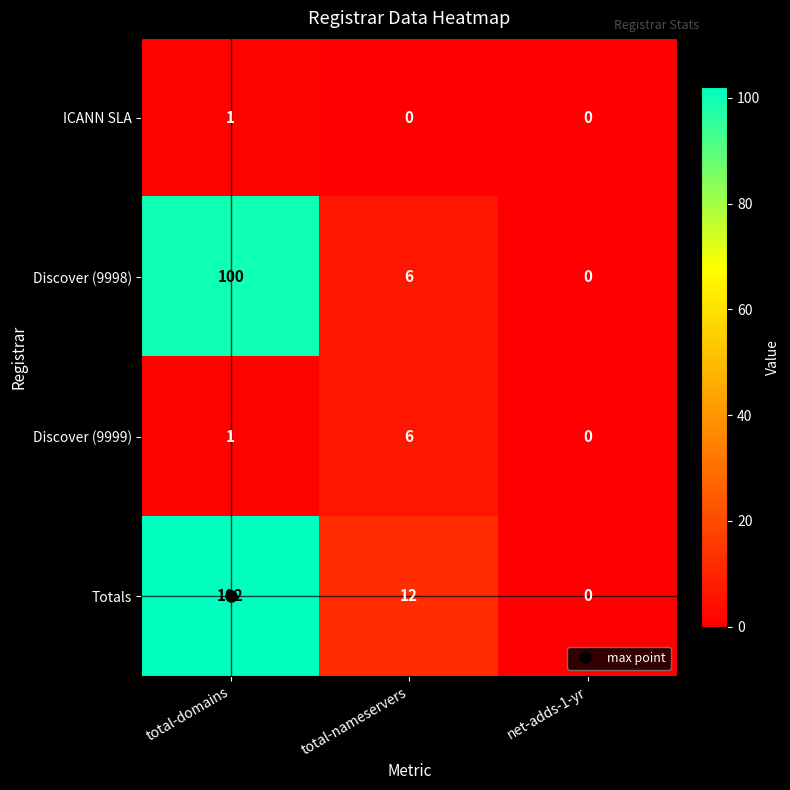

What value does the Discover (9998) series have at total-domains, to the nearest 5?

100